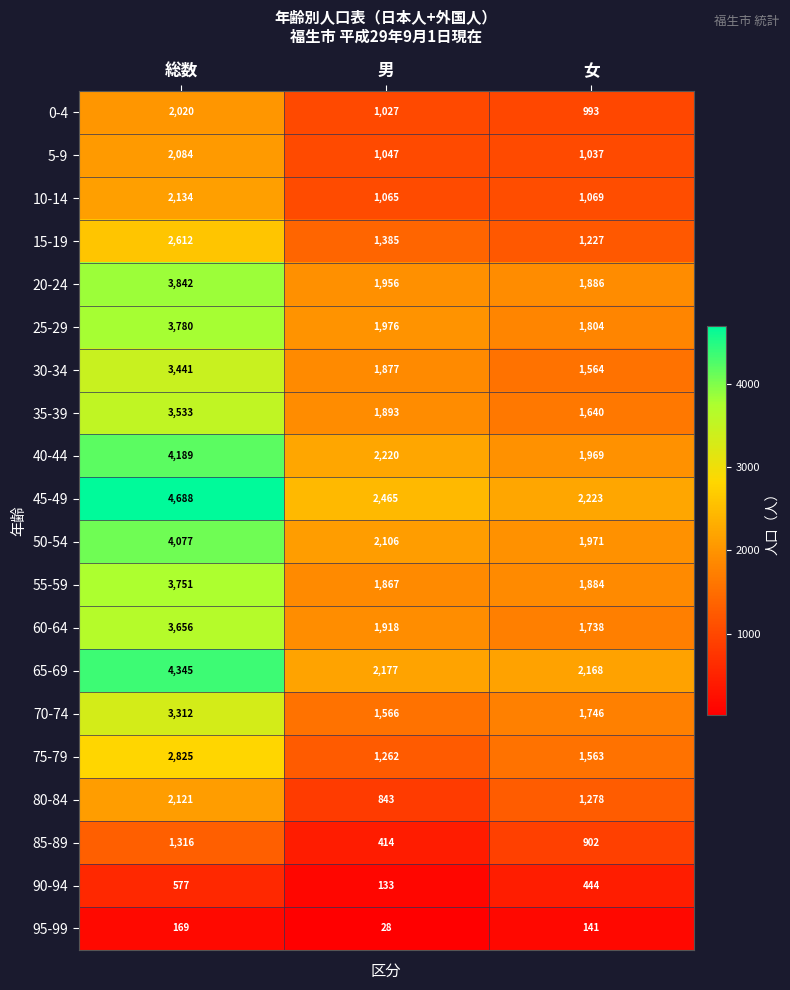

Rank the series at 男 from lowest to highest value.

95-99, 90-94, 85-89, 80-84, 0-4, 5-9, 10-14, 75-79, 15-19, 70-74, 55-59, 30-34, 35-39, 60-64, 20-24, 25-29, 50-54, 65-69, 40-44, 45-49